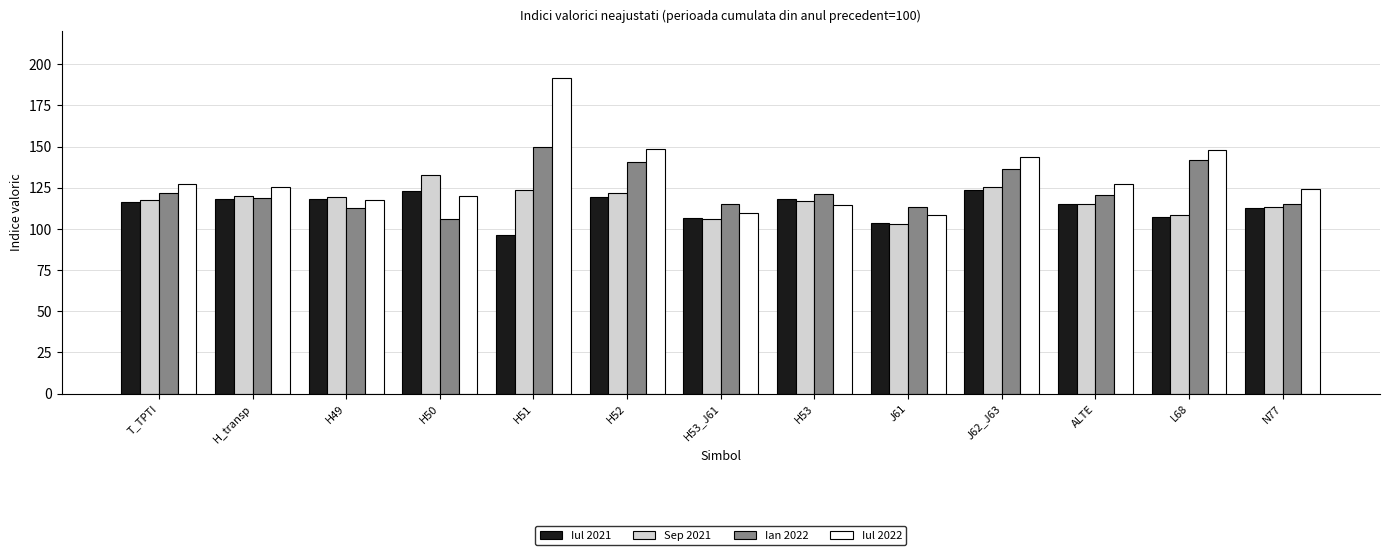

At how many categories does at least one series exceed 116?

11